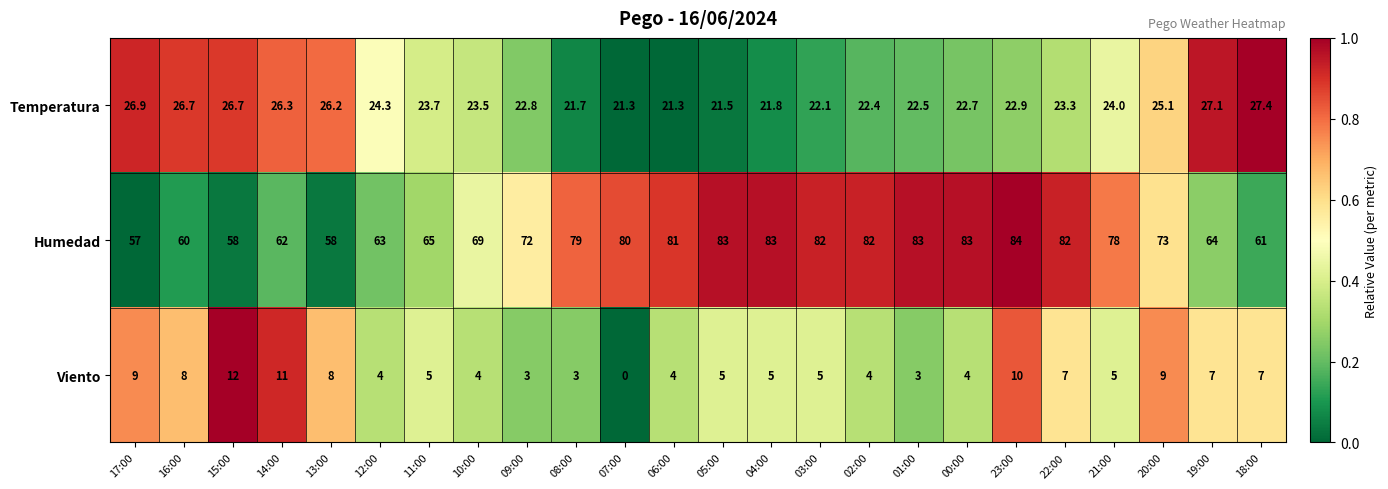

At which category is the sum across all series the highest?

23:00